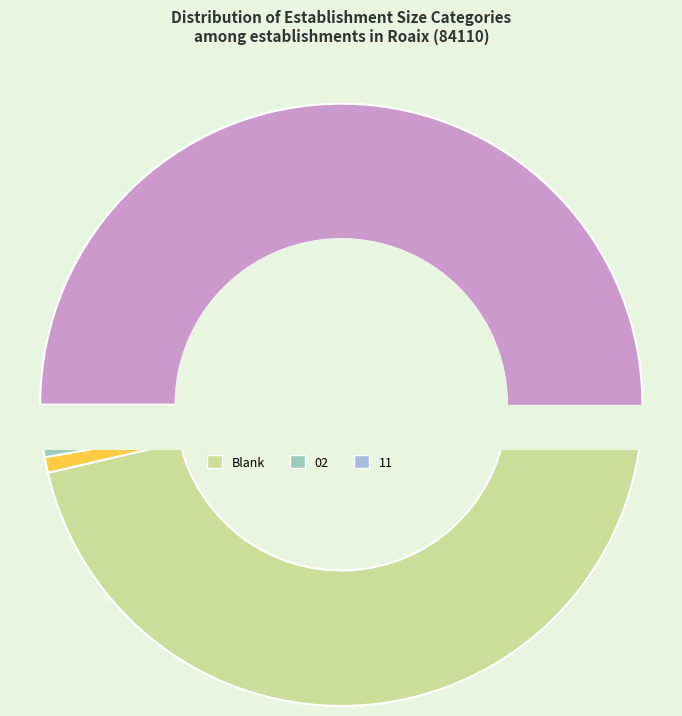

What percentage is the 02 slice, to the nearest percent?

1%